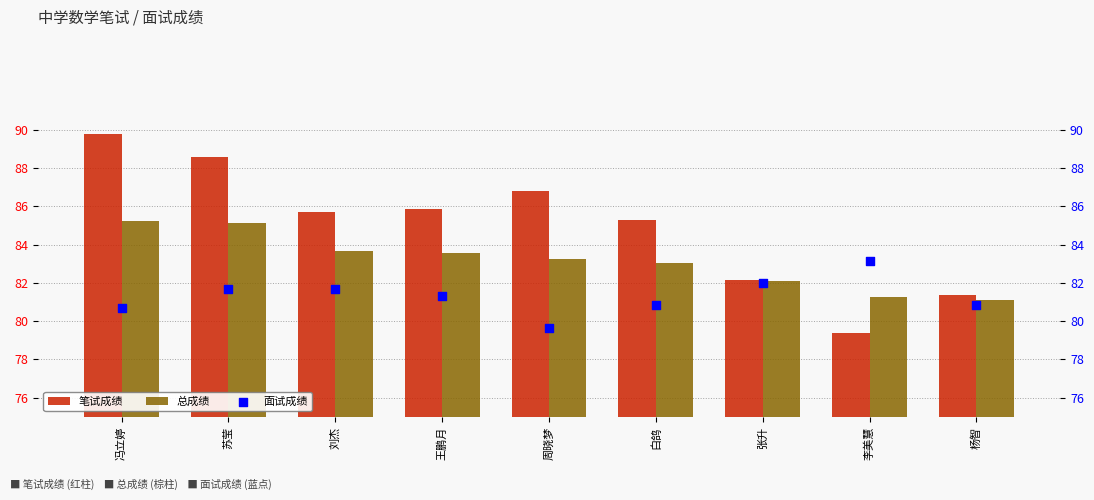

At which category is the sum across all series the highest?

冯立婷